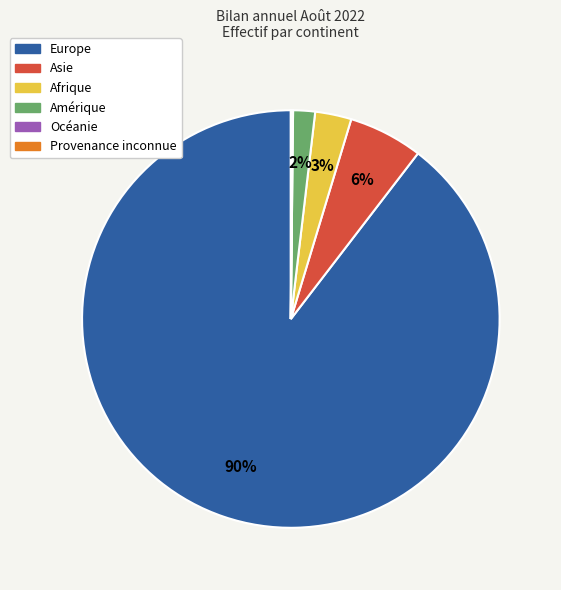

Is it true that Amérique is 2% of the pie?

True